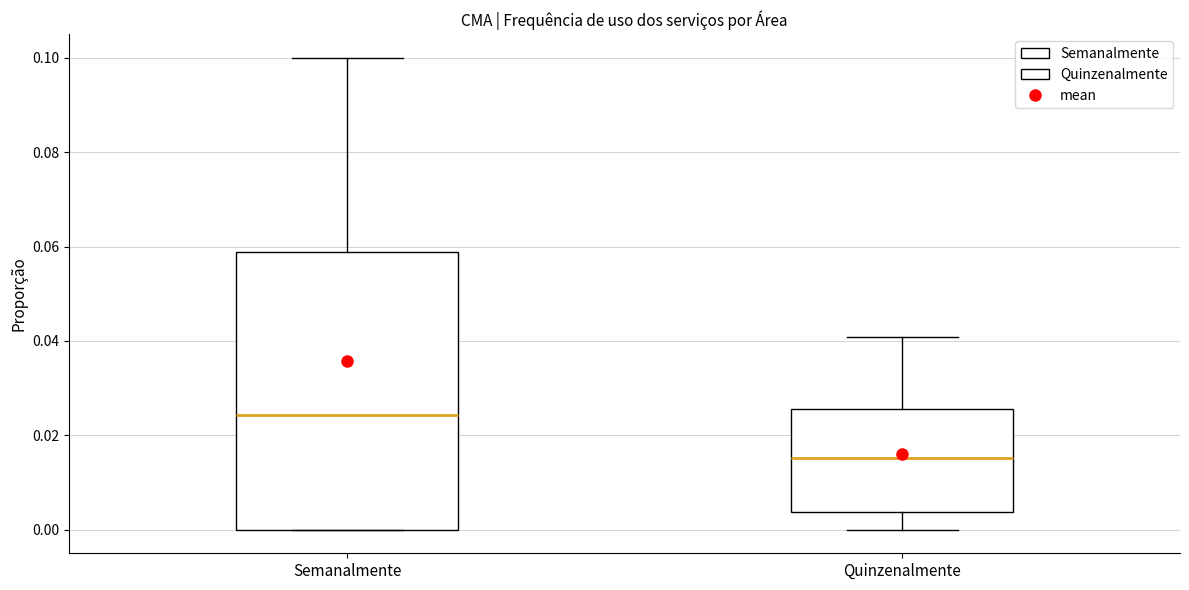

Which box's median line is the highest?

Semanalmente